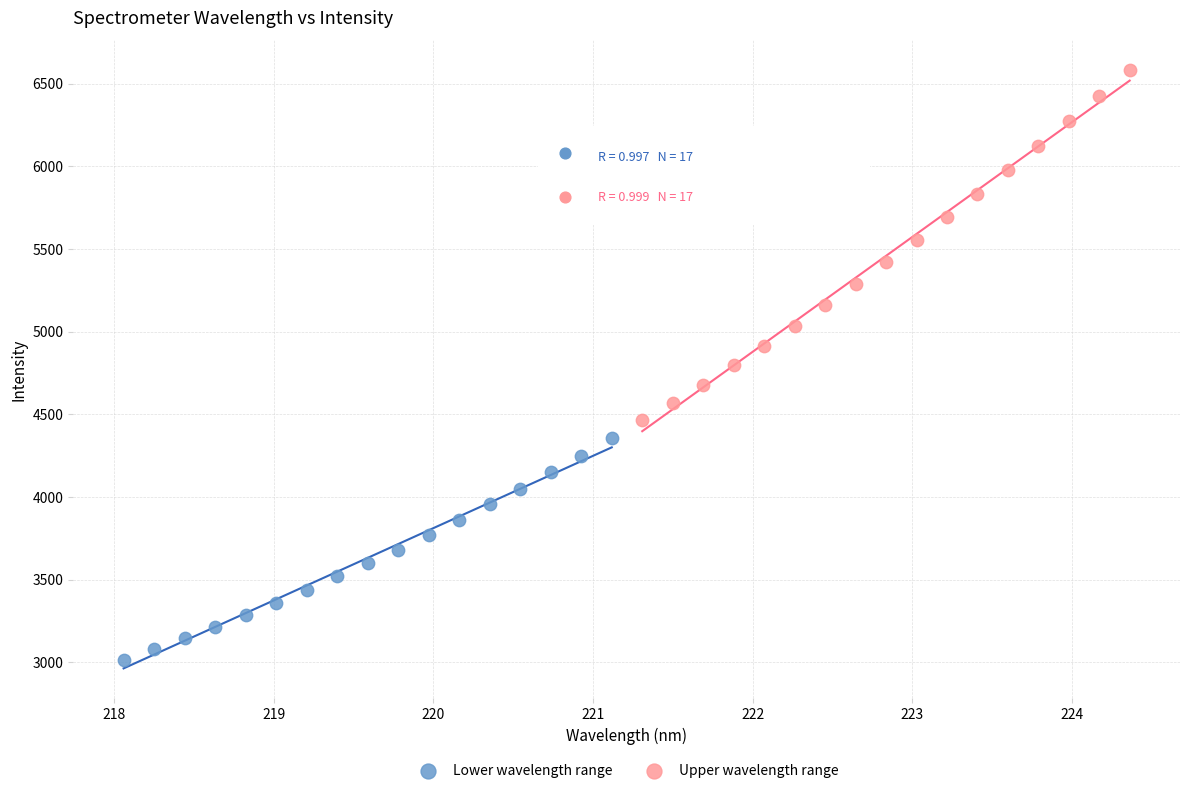

Which series contains the lowest Y value?

Lower wavelength range